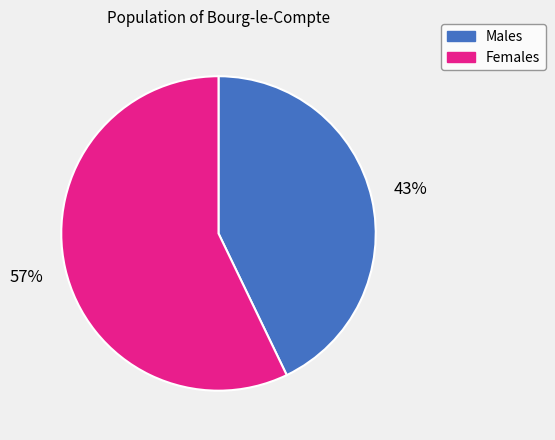

Is there any slice that represents more than half of the pie?

Yes